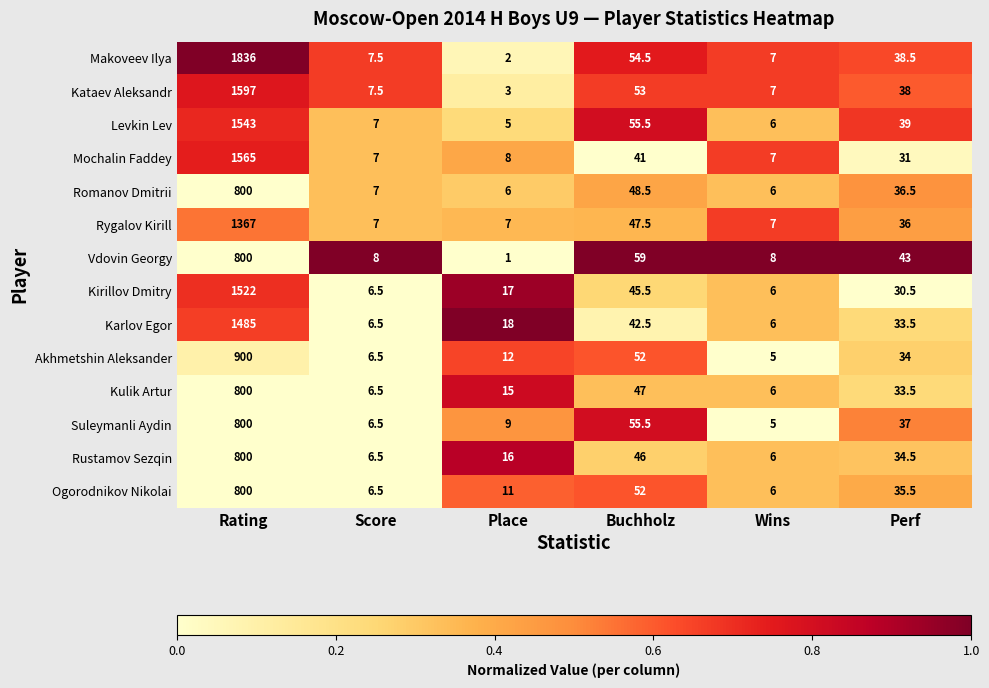

What is the spread (max minus min) of values at Wins?

3.0